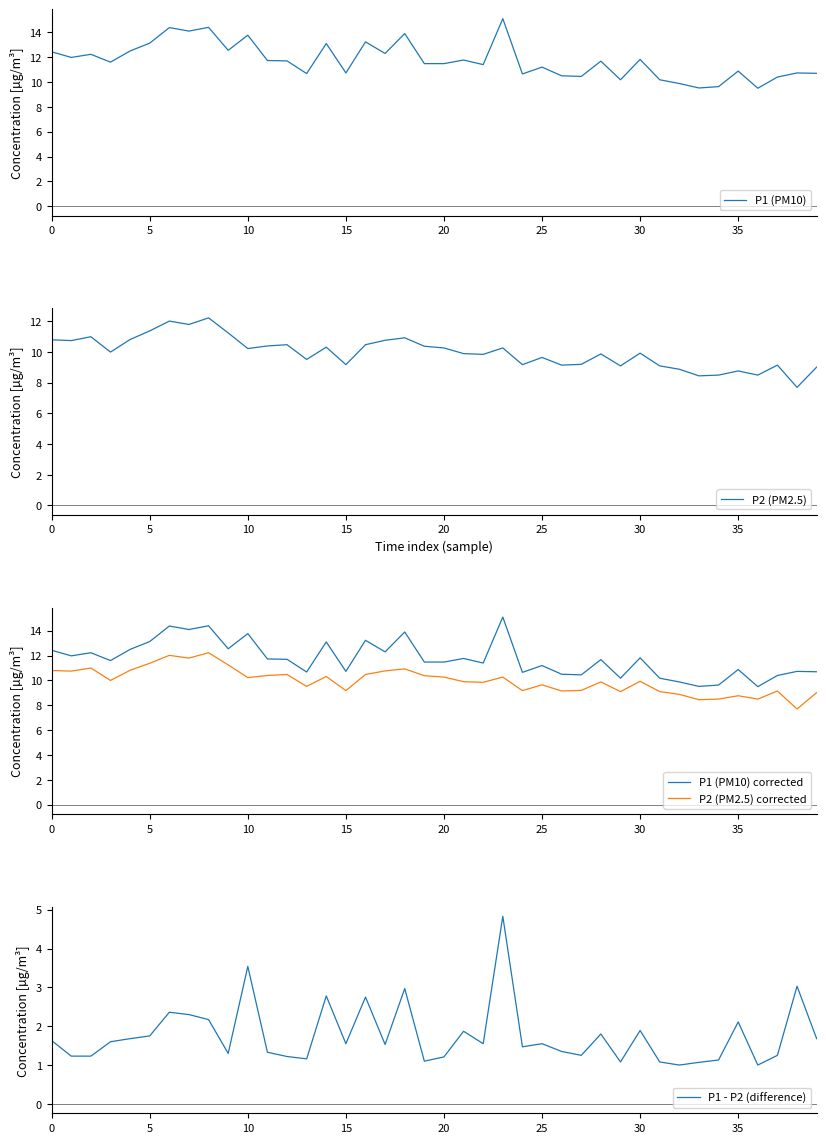

Does the chart display data point markers on the line(s)?

No